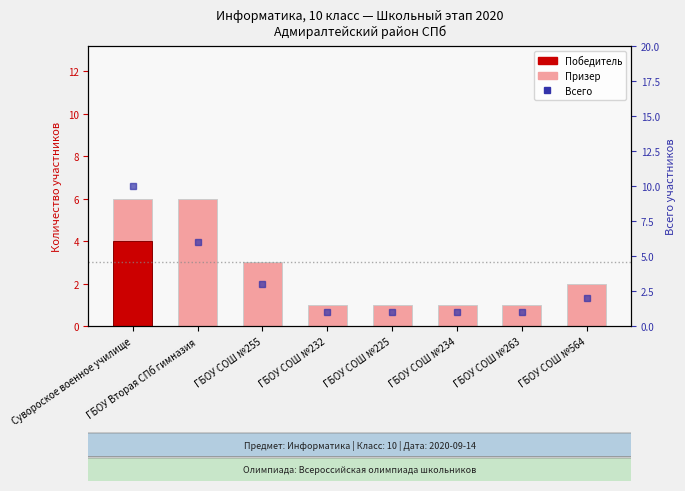

Rank the series by their average value, from highest to lowest.

Всего участников, Призер, Победитель